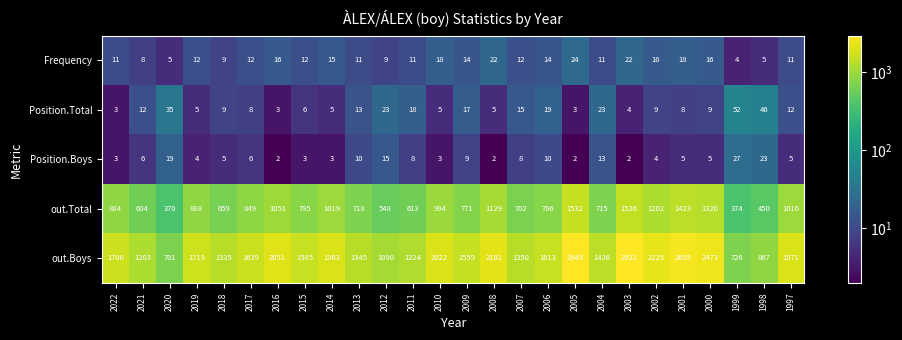

What is the lowest value of the Frequency series?

4